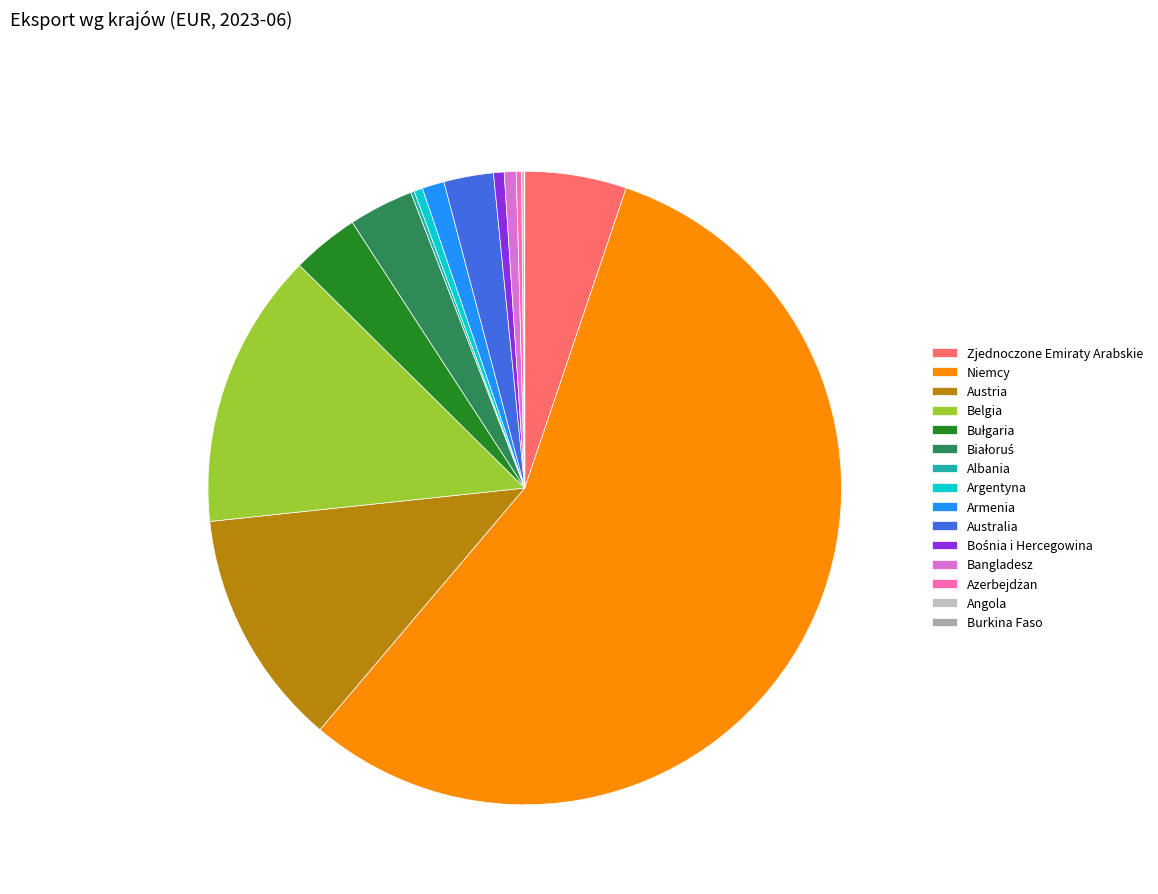

Which category has the smallest portion of the pie?

Burkina Faso